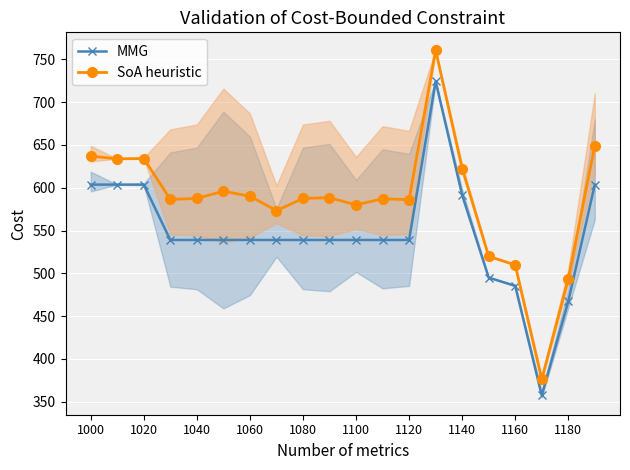

True or false: MMG and SoA heuristic cross at least once.

False